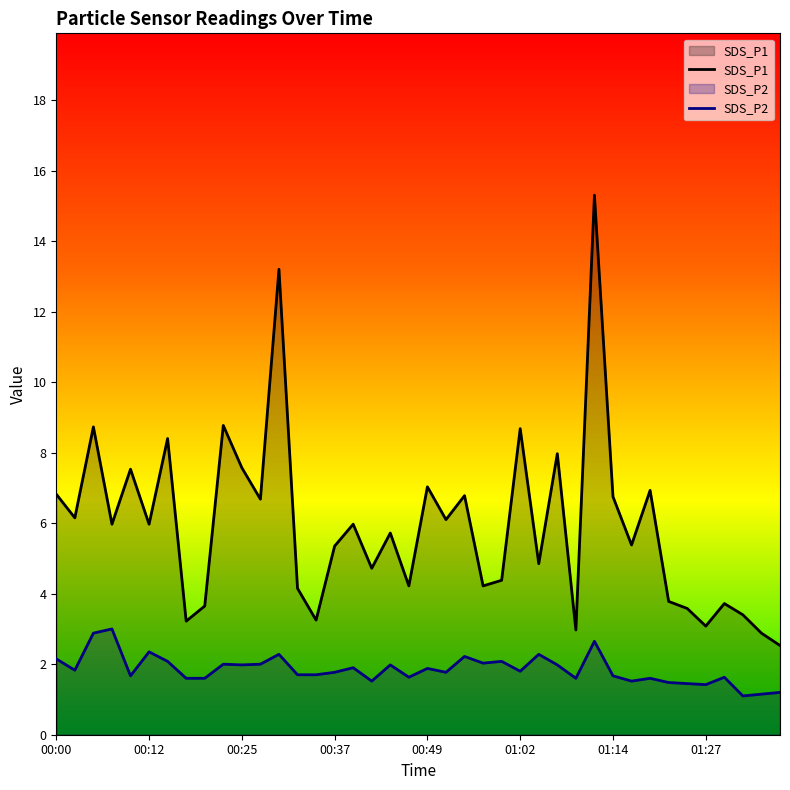

Reading right to left, extract all data points from this chart.

SDS_P1: 01:37=2.5	01:34=2.9	01:32=3.4	01:29=3.7	01:27=3.1	01:24=3.6	01:22=3.8	01:19=6.9	01:16=5.4	01:14=6.8	01:12=15.3	01:09=3.0	01:07=8.0	01:04=4.8	01:02=8.7	00:59=4.4	00:57=4.2	00:54=6.8	00:51=6.1	00:49=7.0	00:47=4.2	00:44=5.7	00:42=4.7	00:39=6.0	00:37=5.3	00:34=3.2	00:32=4.2	00:29=13.2	00:27=6.7	00:25=7.6	00:22=8.8	00:20=3.6	00:17=3.2	00:15=8.4	00:12=6.0	00:10=7.5	00:07=6.0	00:05=8.7	00:03=6.2	00:00=6.8
SDS_P2: 01:37=1.2	01:34=1.1	01:32=1.1	01:29=1.6	01:27=1.4	01:24=1.4	01:22=1.5	01:19=1.6	01:16=1.5	01:14=1.7	01:12=2.6	01:09=1.6	01:07=2.0	01:04=2.3	01:02=1.8	00:59=2.1	00:57=2.0	00:54=2.2	00:51=1.8	00:49=1.9	00:47=1.6	00:44=2.0	00:42=1.5	00:39=1.9	00:37=1.8	00:34=1.7	00:32=1.7	00:29=2.3	00:27=2.0	00:25=2.0	00:22=2.0	00:20=1.6	00:17=1.6	00:15=2.1	00:12=2.4	00:10=1.7	00:07=3.0	00:05=2.9	00:03=1.8	00:00=2.1